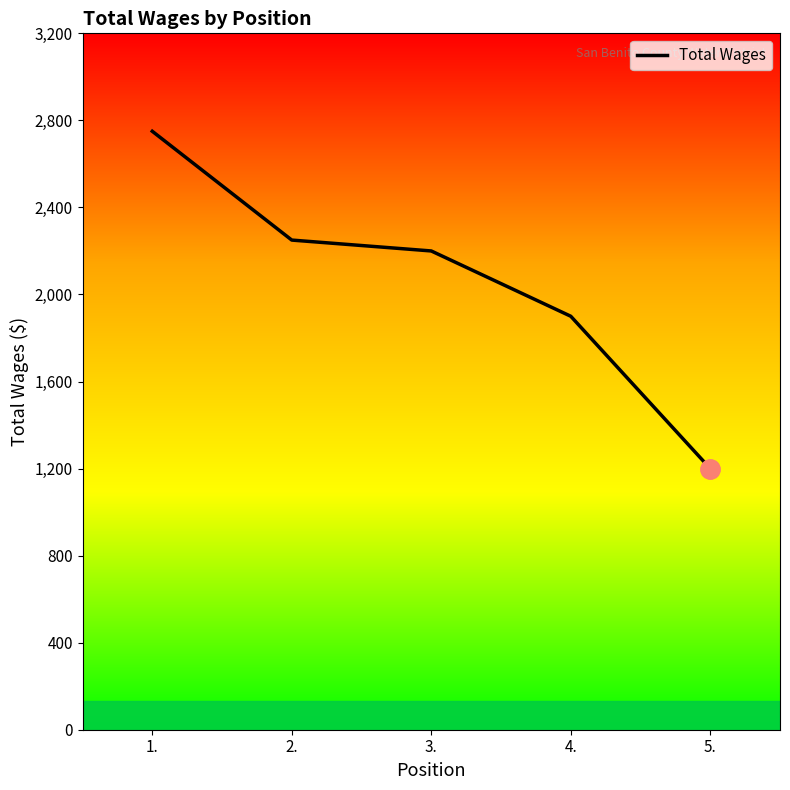

What position from the right is 1.?

5